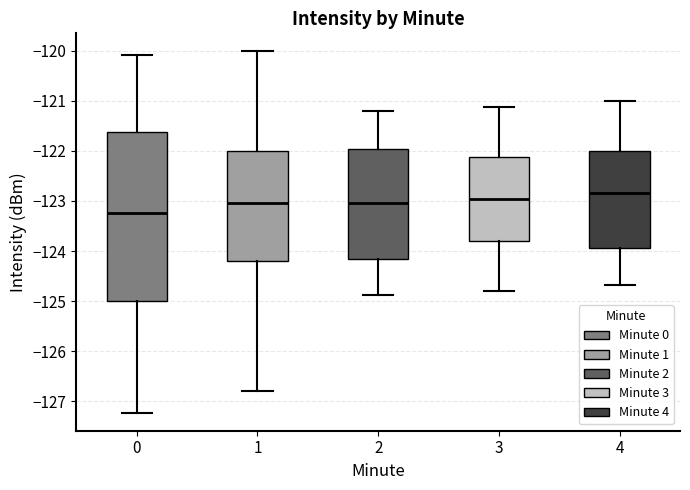

Reading left to right, read every box against the y-axis: the position of its median line, the range the box covers, and the ends of its whiskers. The values are not printed on the chart, so give them approximately, as read against the axis.

0: median -123.2, box -125.0 to -121.6, whiskers -127.2 to -120.1
1: median -123.0, box -124.2 to -122.0, whiskers -126.8 to -120.0
2: median -123.0, box -124.2 to -122.0, whiskers -124.9 to -121.2
3: median -123.0, box -123.8 to -122.1, whiskers -124.8 to -121.1
4: median -122.8, box -123.9 to -122.0, whiskers -124.7 to -121.0